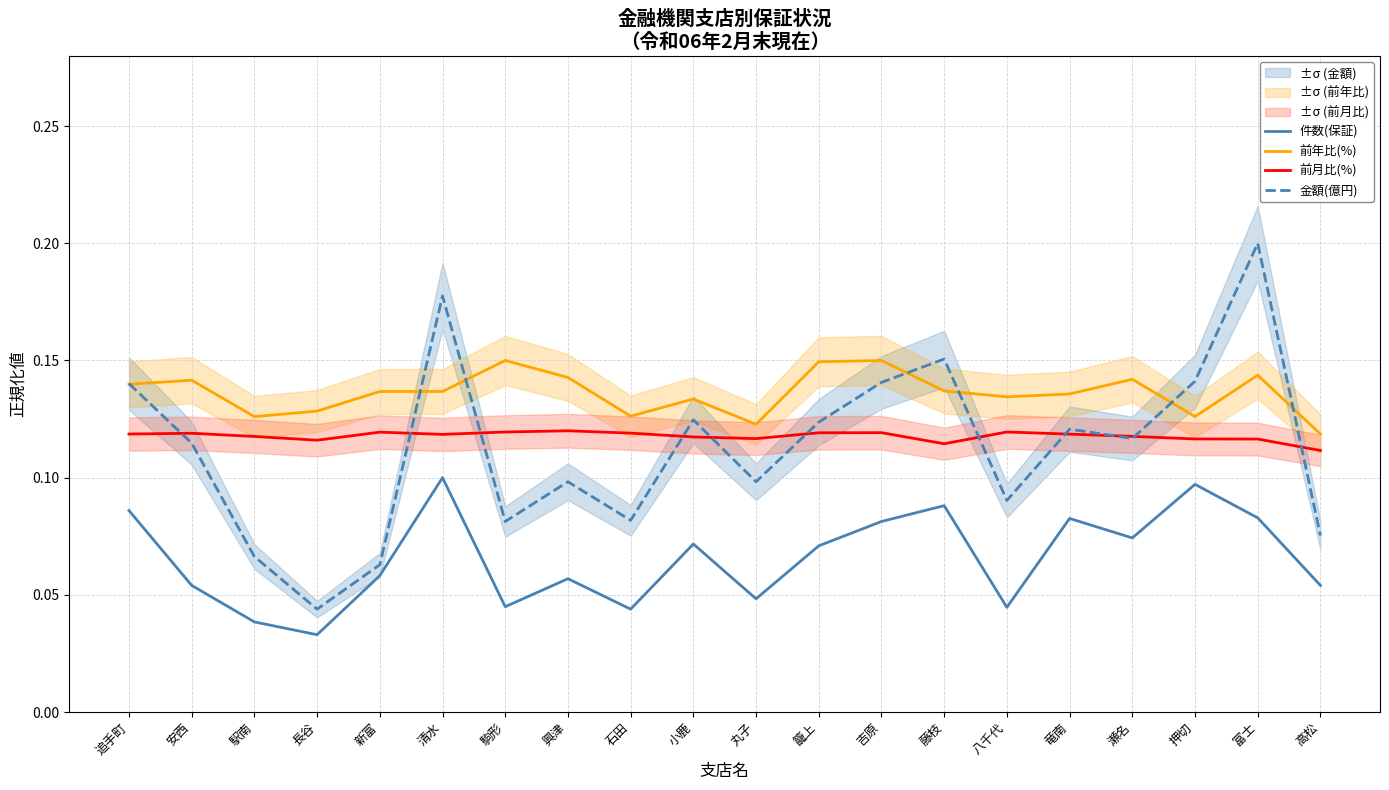

What is the label of the 7th point from the left?

駒形